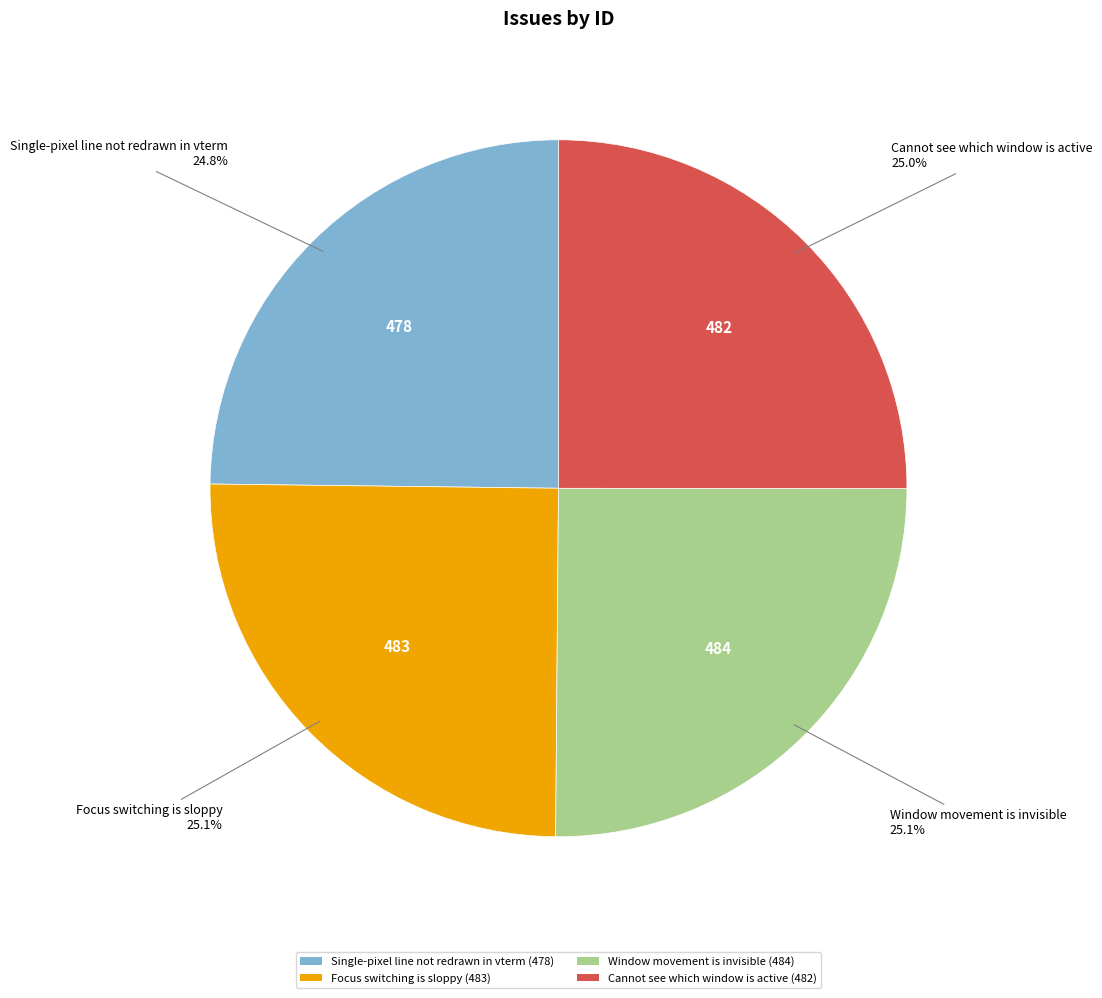

Is there a majority slice in this chart?

No